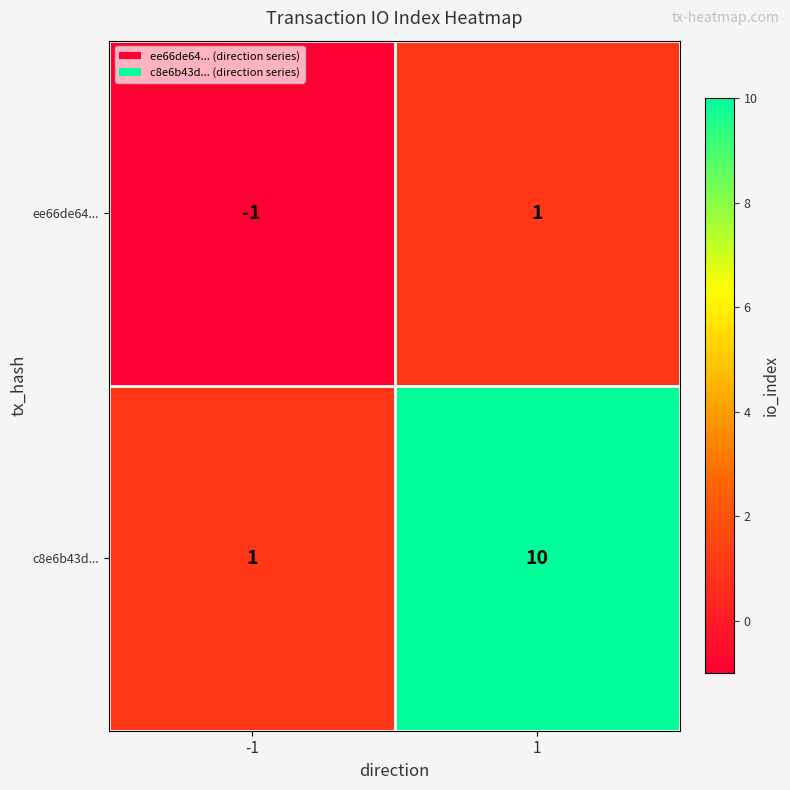

What is the smallest value displayed?

-1